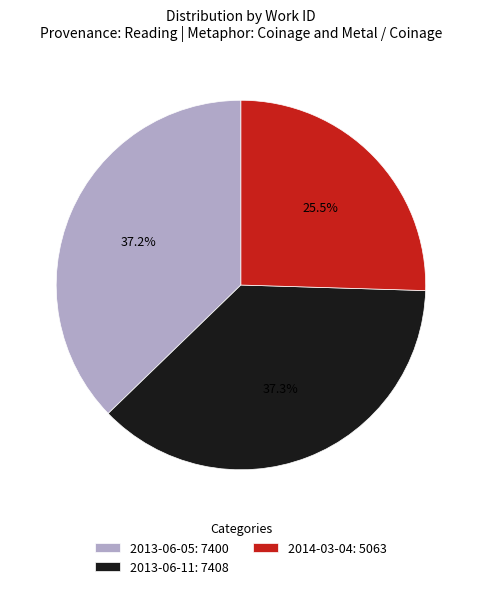

The 2013-06-05 slice represents 37% of the pie. True or false?

True